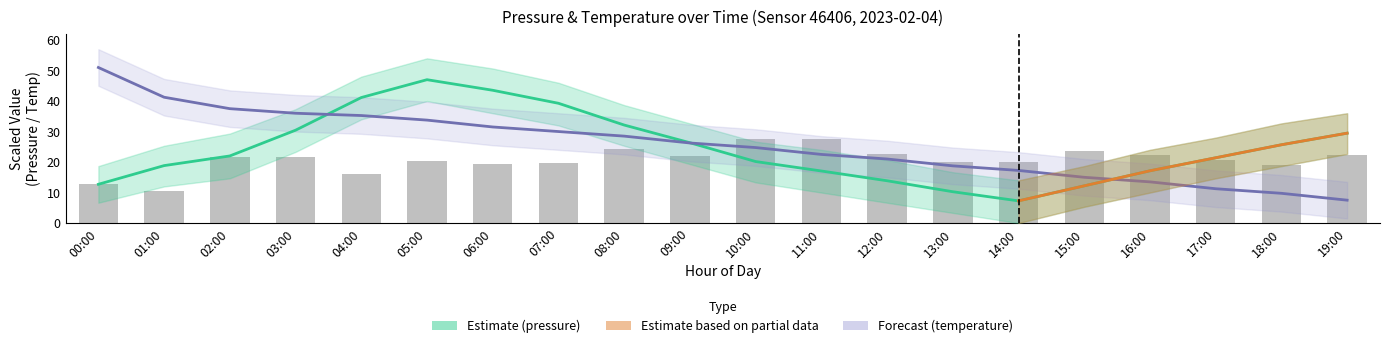

How many values in the pressure series exceed 22?

9